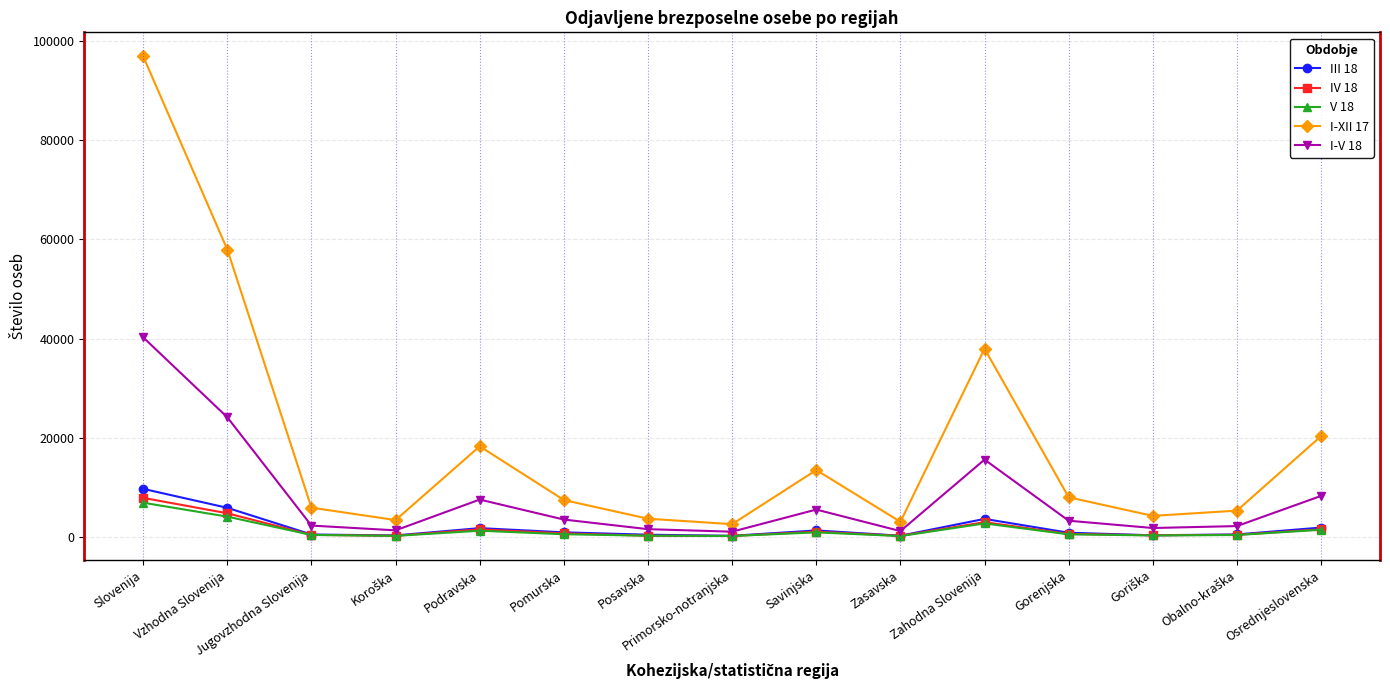

Does the chart have visible grid lines?

Yes